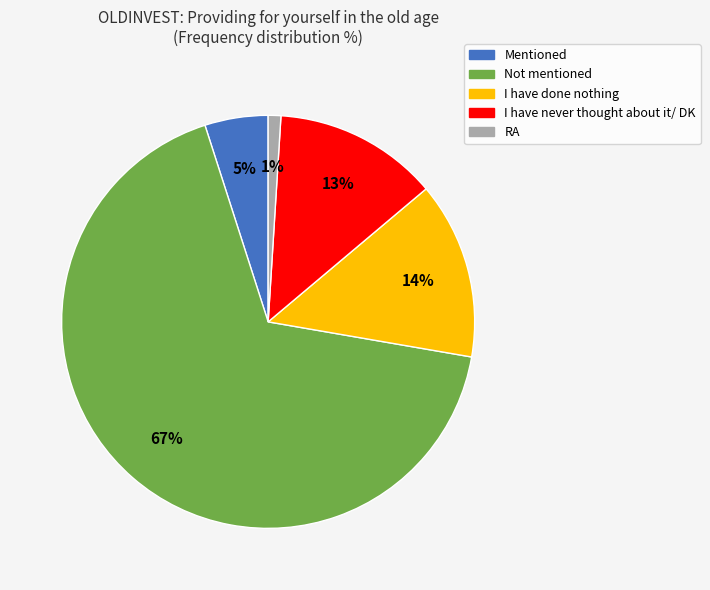

Rank the categories by value from highest to lowest.

Not mentioned, I have done nothing, I have never thought about it/ DK, Mentioned, RA